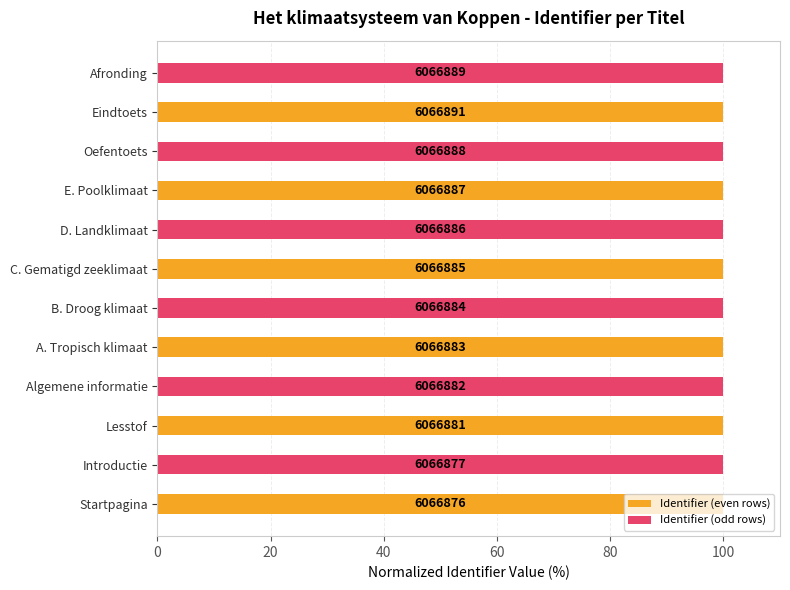

Does the chart contain stacked bars?

No